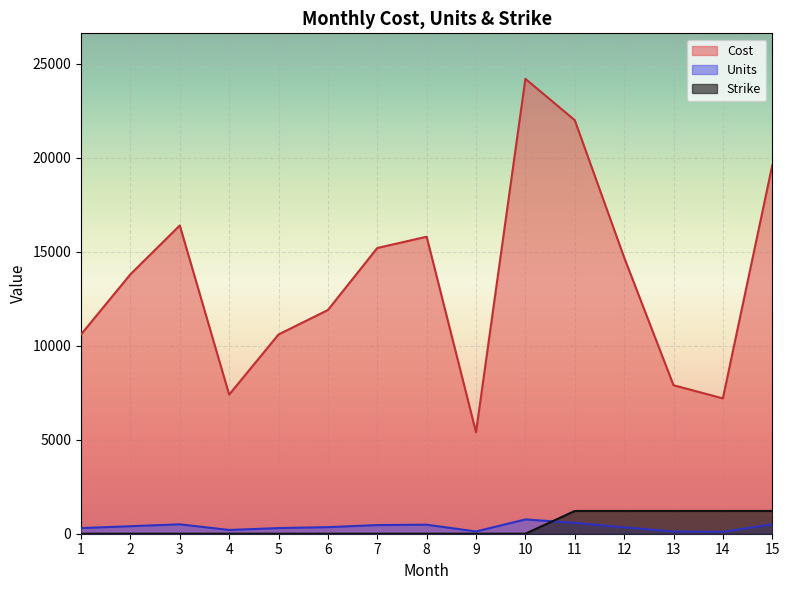

What value does the Cost series have at 12?

14700